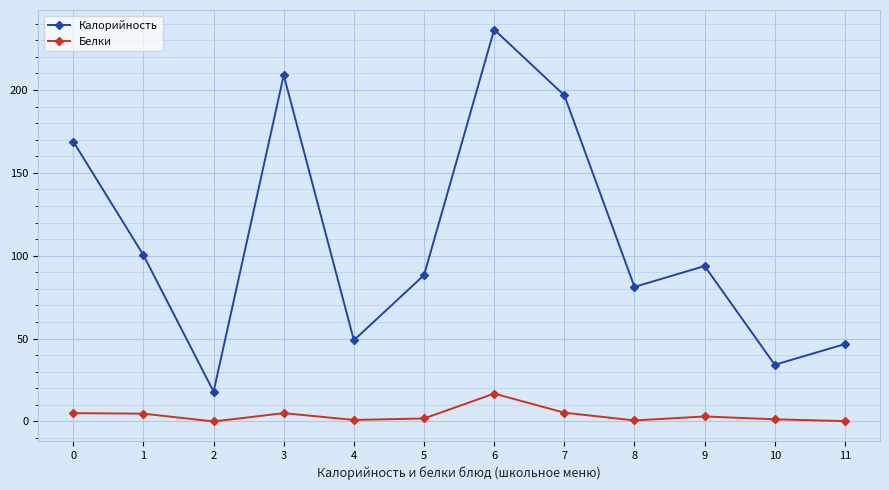

The value of Белки at 2 is 0.0. True or false?

True